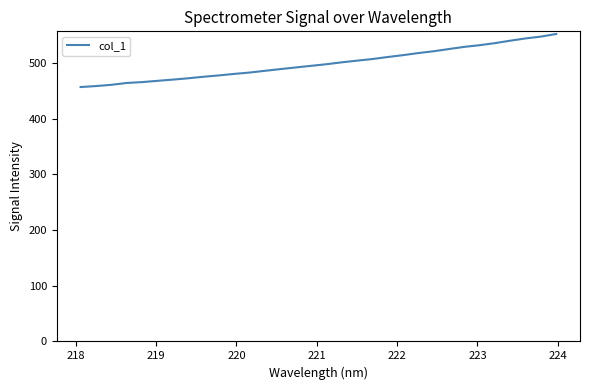

How many lines are shown in the chart?

1